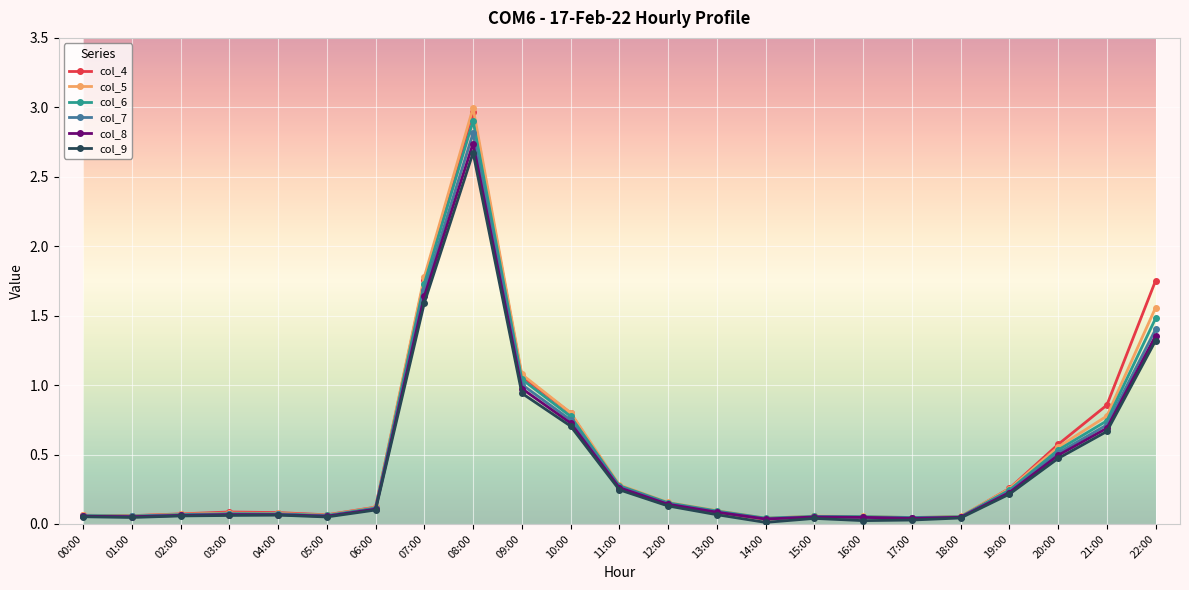

At which category does the chart reach its peak across all series?

08:00